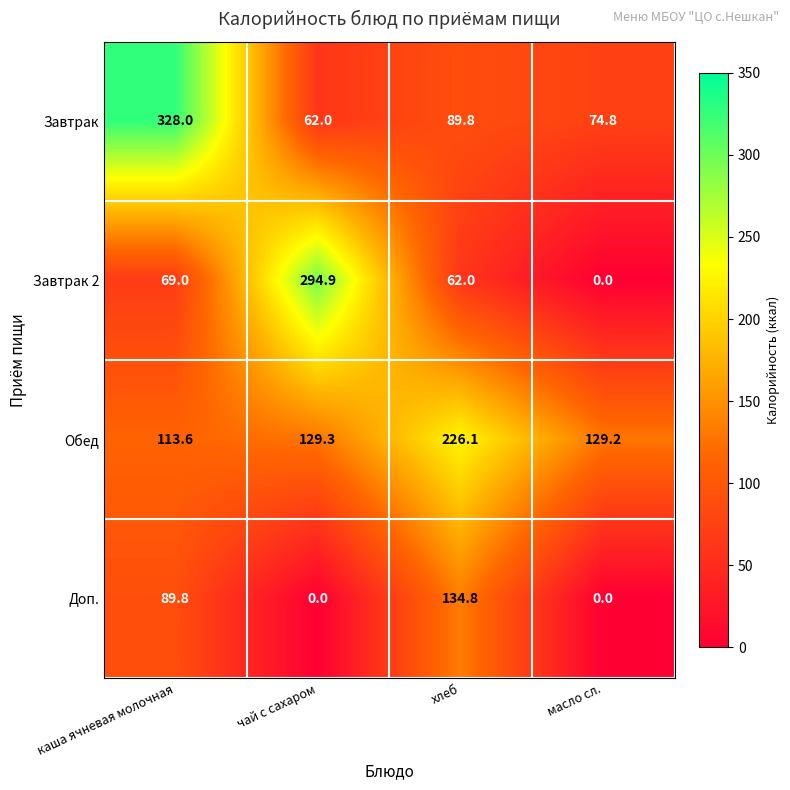

The value of Завтрак at хлеб is 41.9. True or false?

False